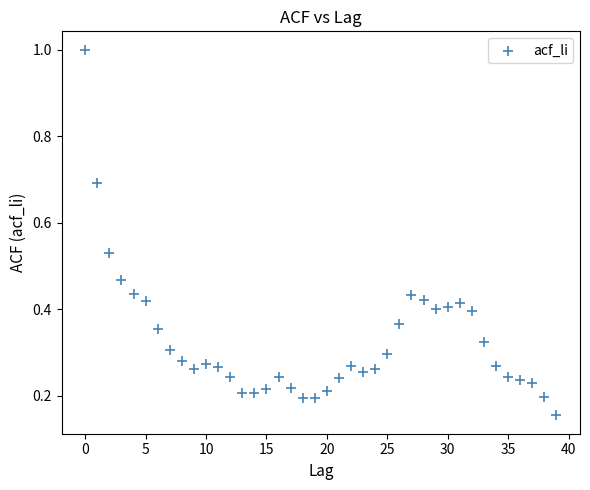

What is the range of Y values (max minus min)?

0.8